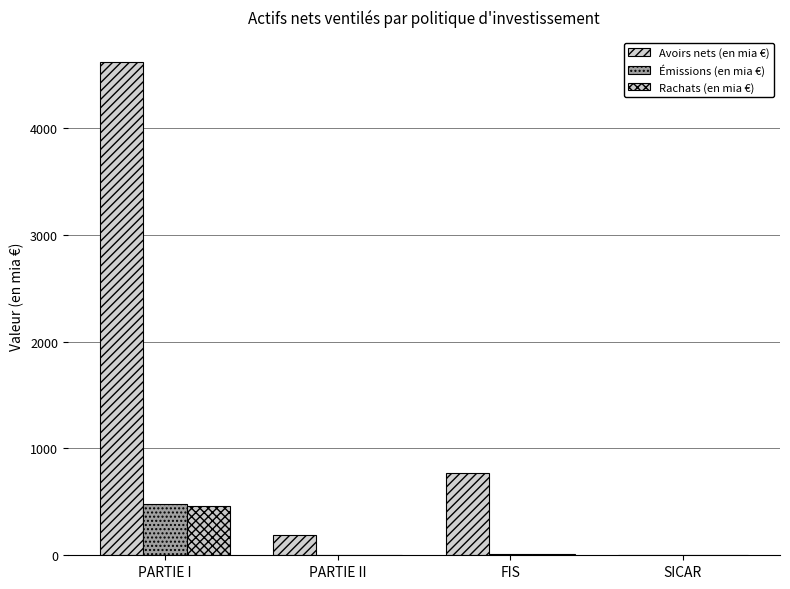

List the labels in order of Émissions (en mia €) value, largest first.

PARTIE I, FIS, PARTIE II, SICAR